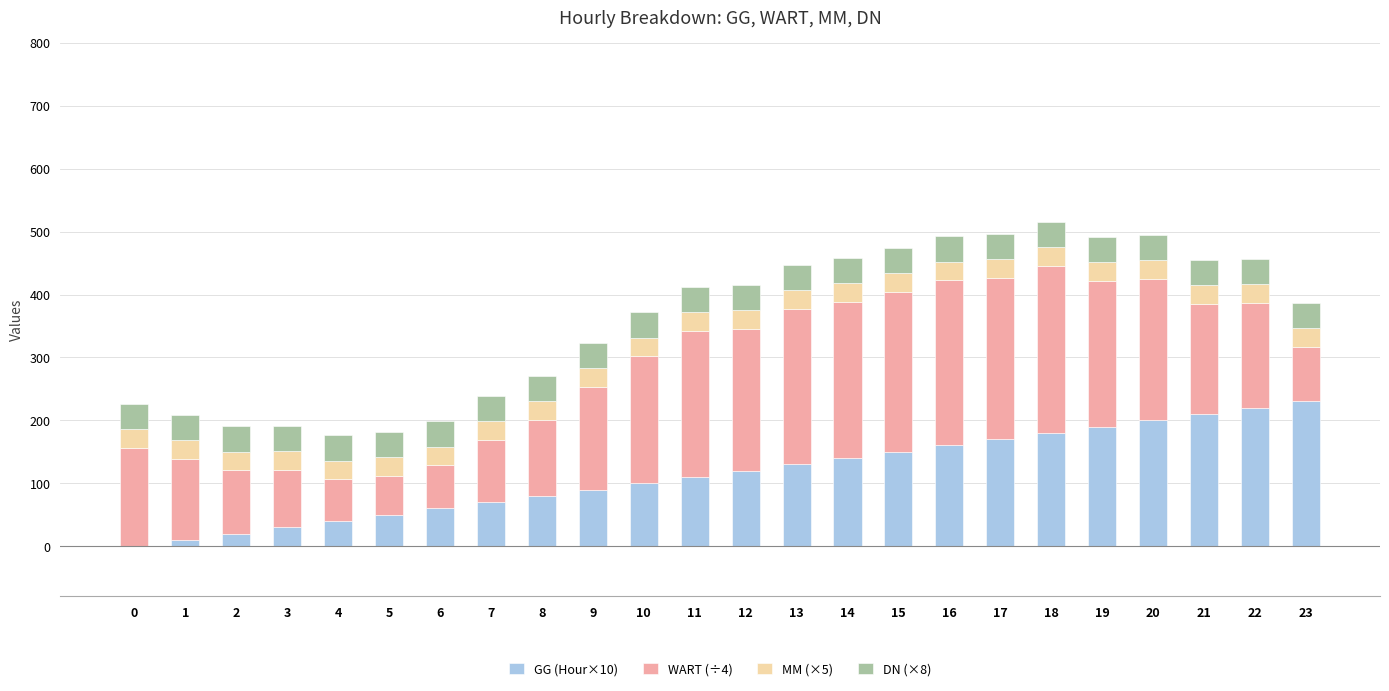

What is the total value across all series at 4?

176.0